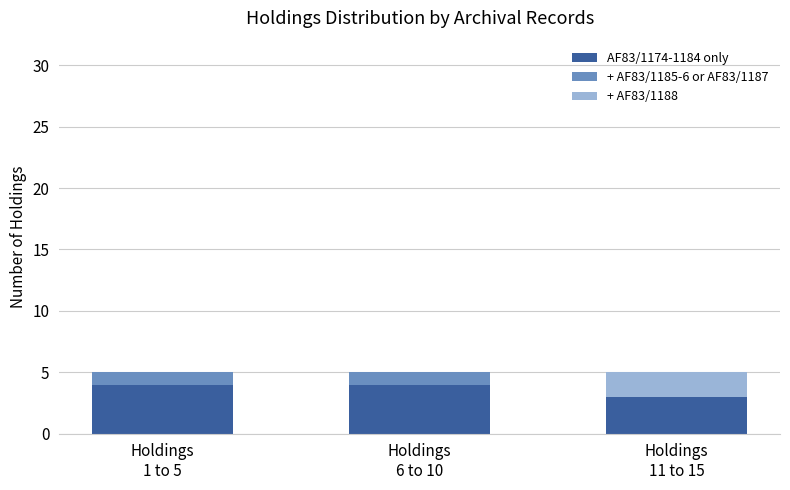

Are the bars grouped side by side (vs. stacked)?

No